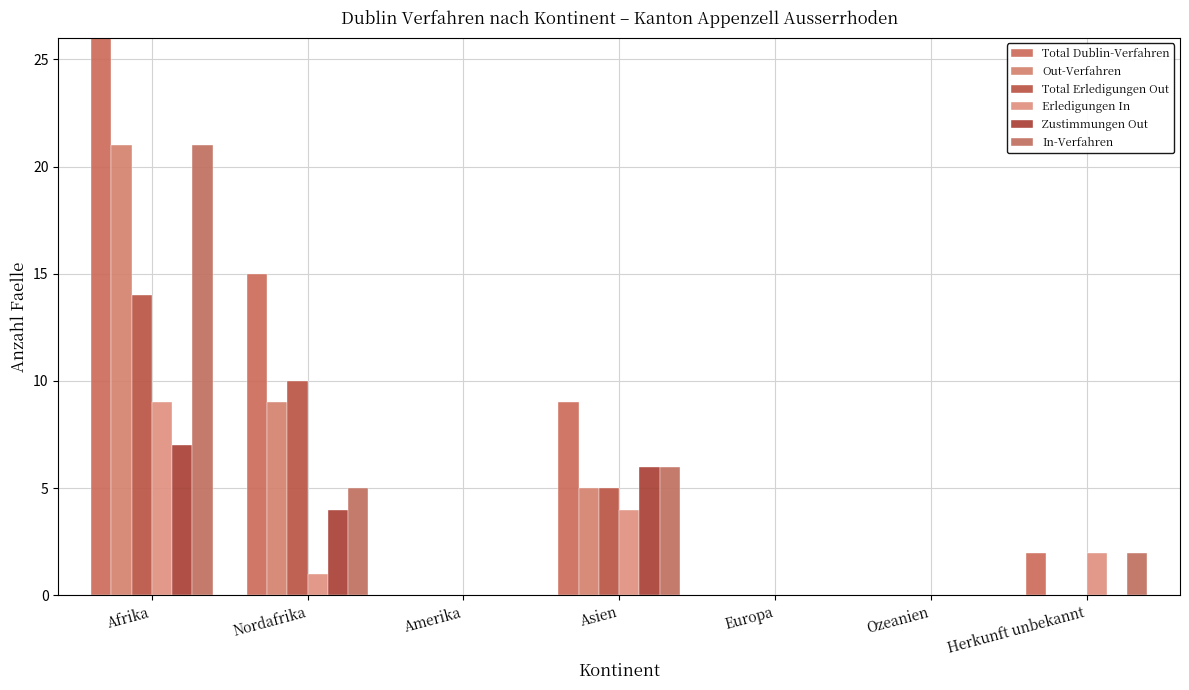

What position from the right is Amerika?

5